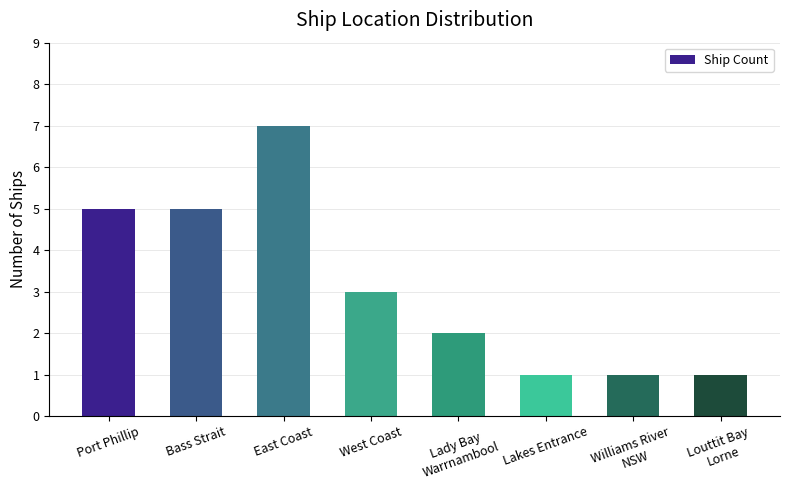

Reading left to right, what are all the values shown in this chart?

Port Phillip=5	Bass Strait=5	East Coast=7	West Coast=3	Lady Bay
Warrnambool=2	Lakes Entrance=1	Williams River
NSW=1	Louttit Bay
Lorne=1